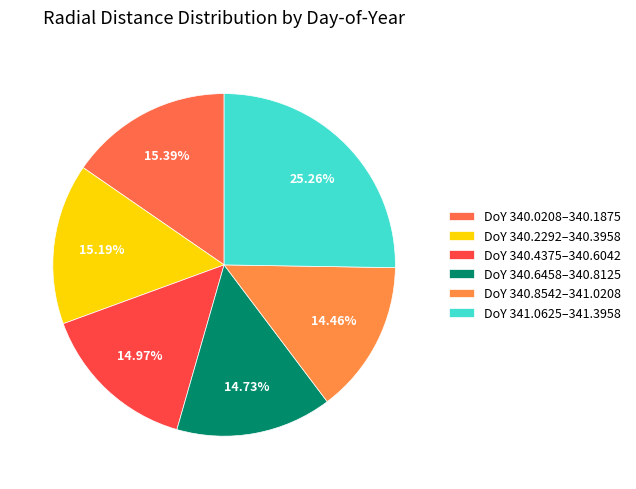

What is the largest slice in the pie chart?

DoY 341.0625–341.3958